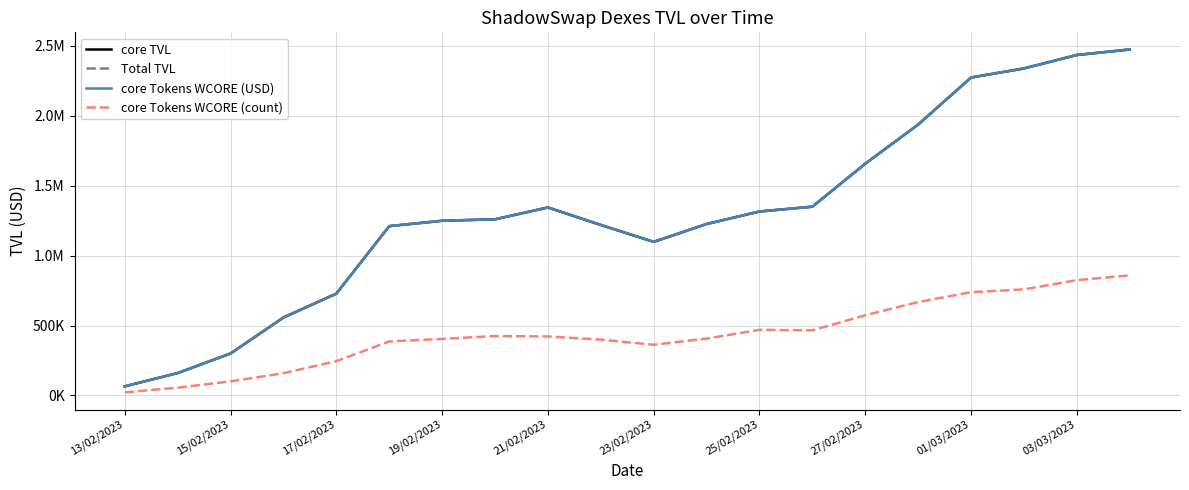

True or false: Total TVL and core Tokens WCORE (count) intersect in this chart.

False